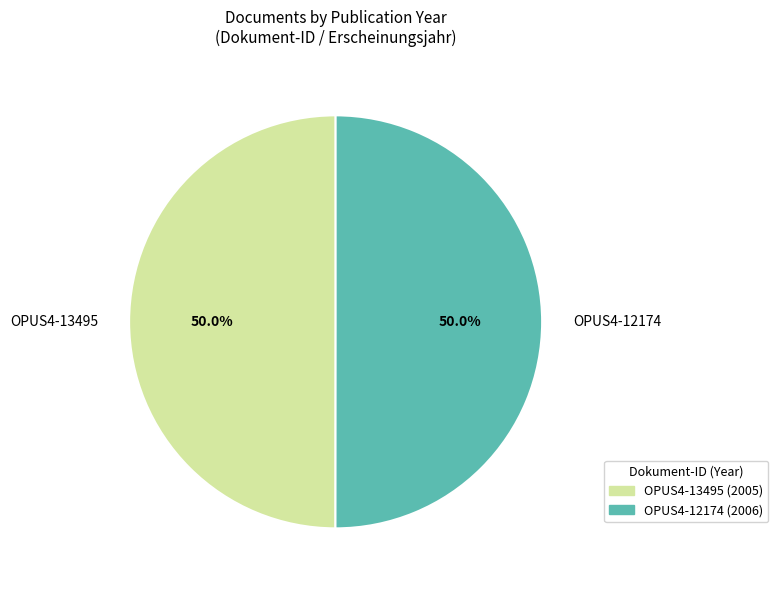

Do OPUS4-13495 and OPUS4-12174 together represent more than half of the pie?

Yes